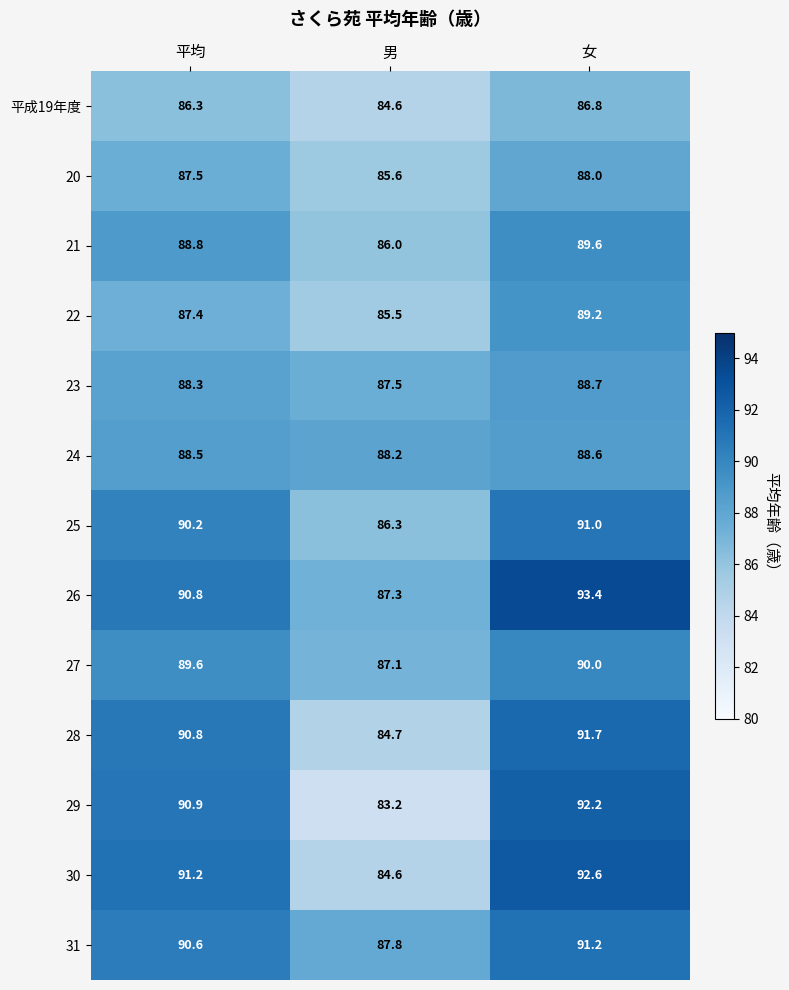

Which label corresponds to the smallest value in the chart?

男